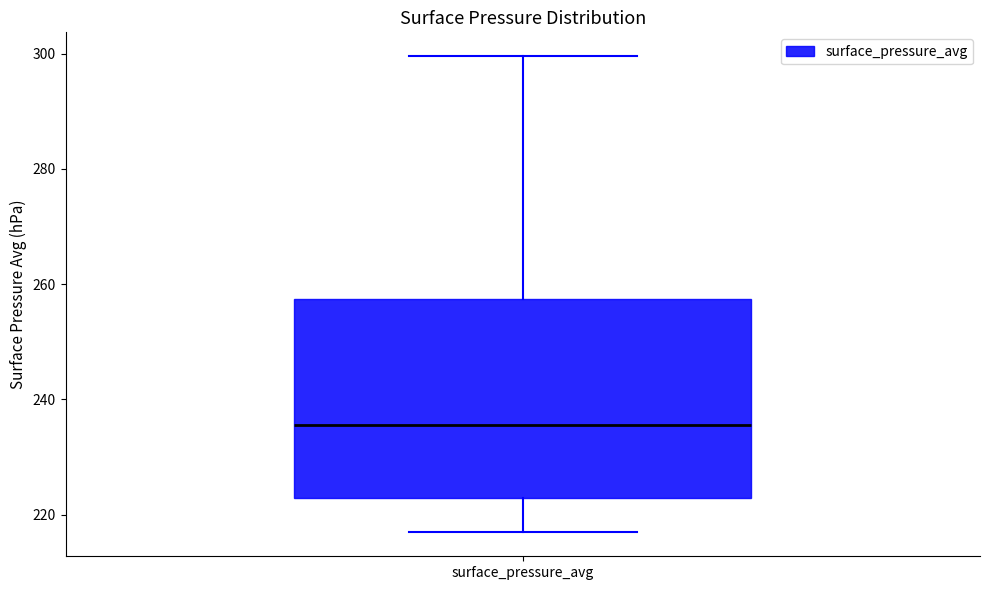

Transcribe this box plot: give where the median line is, the range the box spans, and where the two whiskers end, as read against the y-axis. The values are not printed on the chart, so give them approximately, as read against the axis.

median 236, box 222 to 258, whiskers 216 to 300